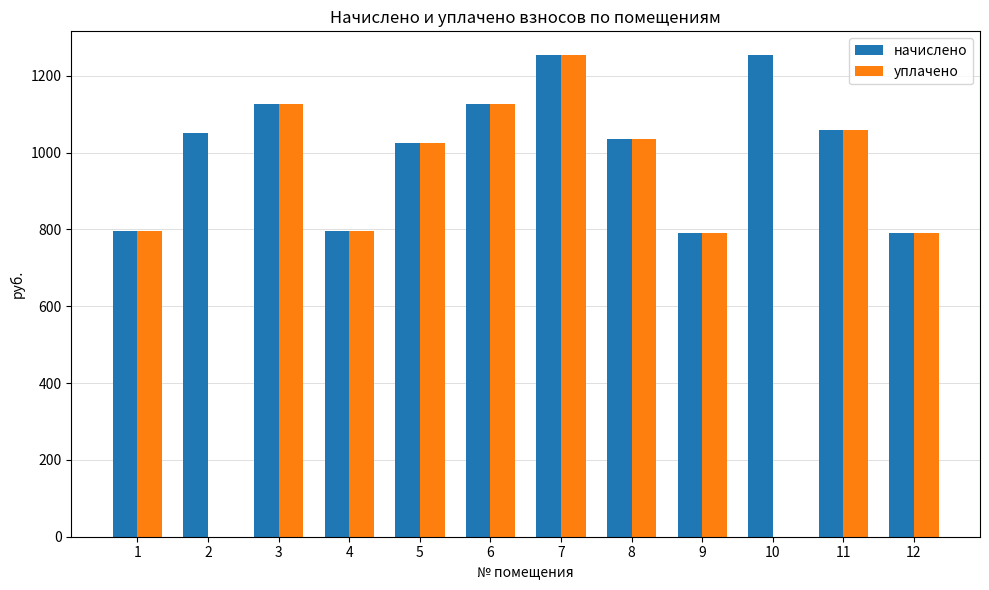

What is the sum of all начислено values?

12100.3